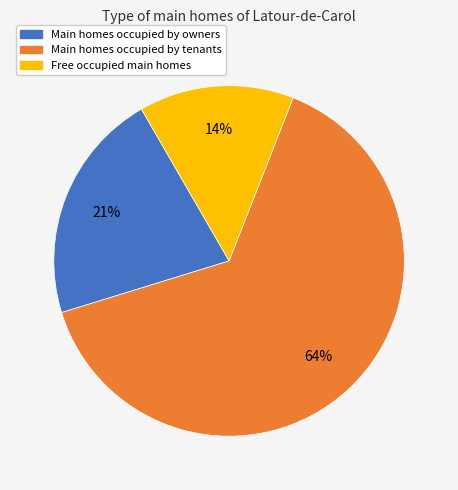

Does any single category account for the majority?

Yes